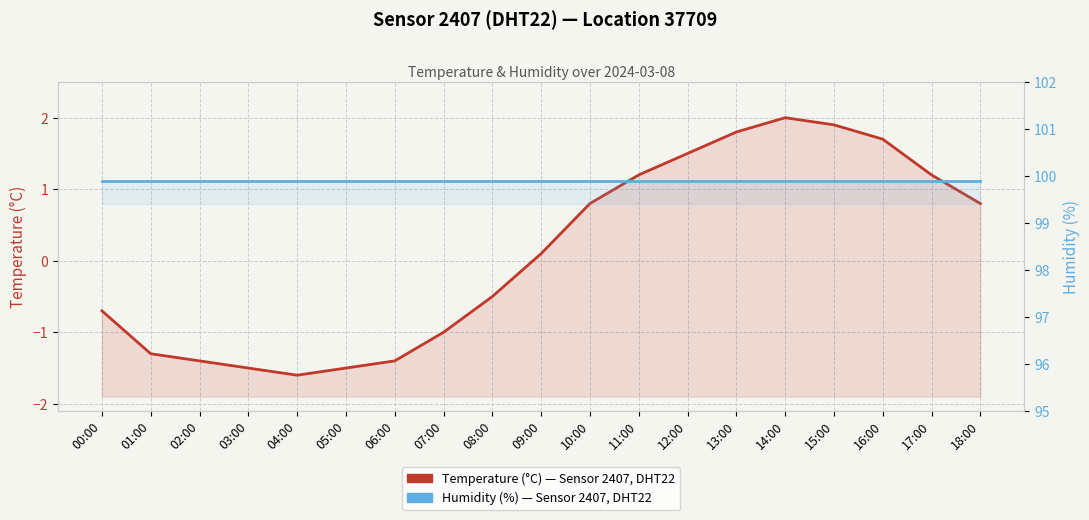

The value of Temperature (°C) — Sensor 2407, DHT22, loc 37709 at 16:00 is 0.9. True or false?

False